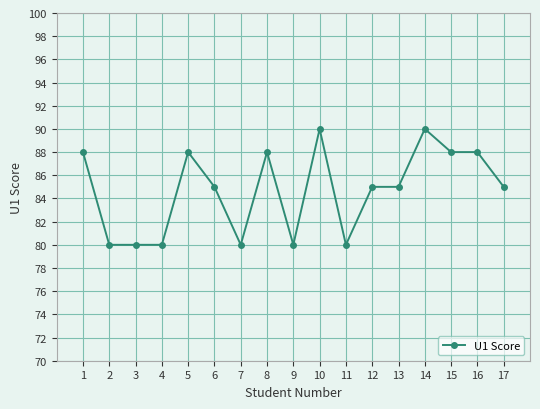

What is the ratio of the value at 1 to the value at 14?

1.0